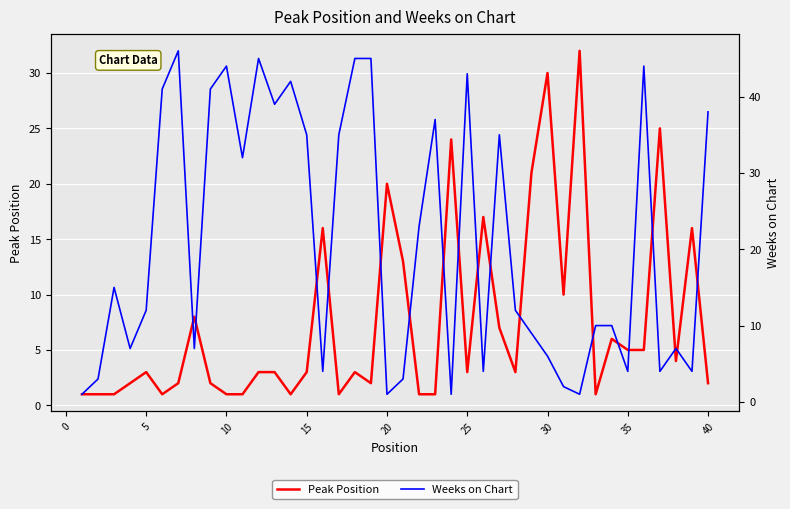

What is the lowest value of the Weeks on Chart series?

1